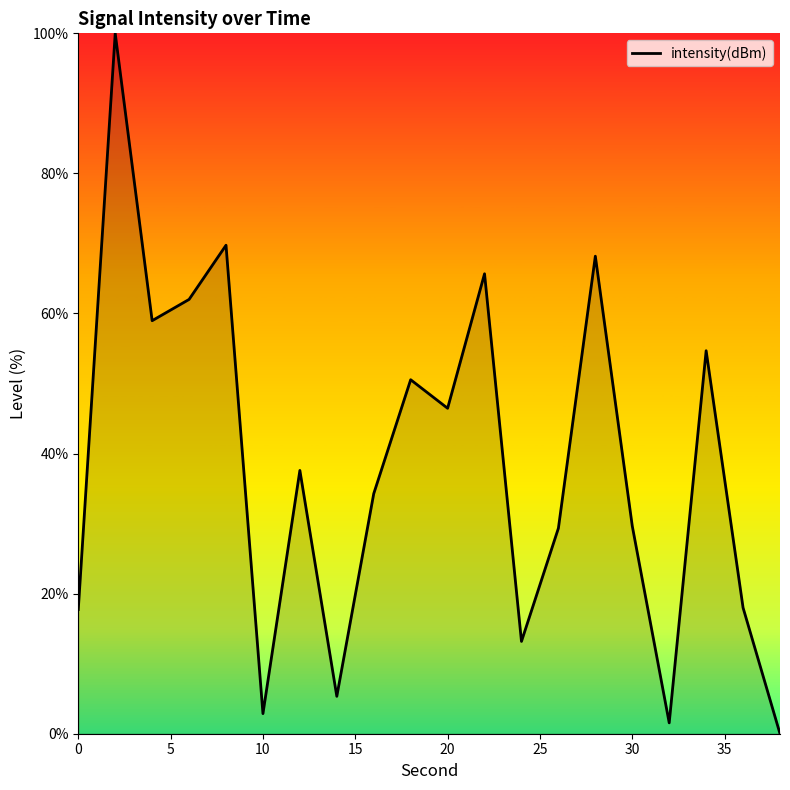

Reading left to right, list all the values displayed in this chart.

17.7	100.0	59.0	62.0	69.7	2.9	37.6	5.3	34.3	50.5	46.5	65.7	13.2	29.3	68.2	29.7	1.6	54.7	18.0	0.0